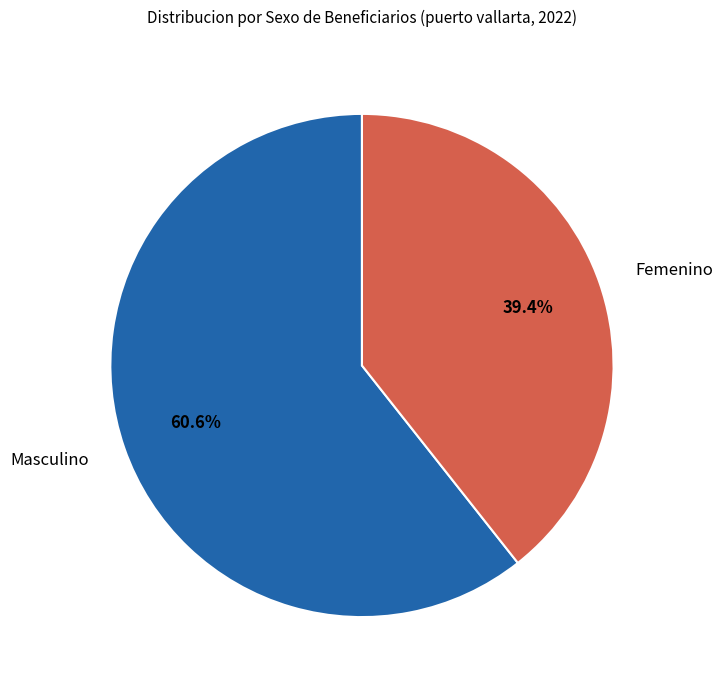

What is the majority slice?

Masculino